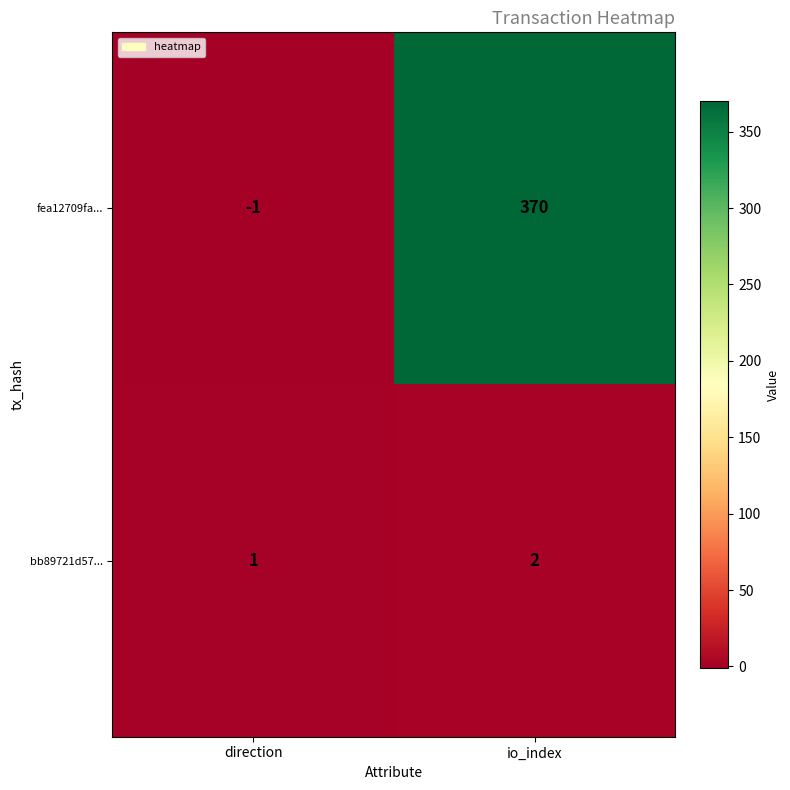

Which series has the largest range (max minus min)?

fea12709fa...